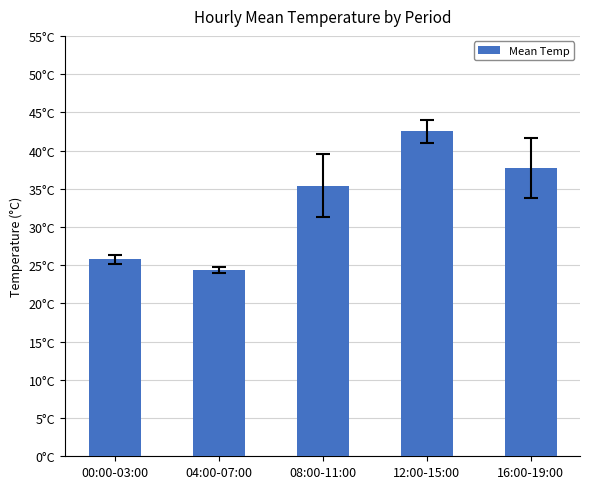

Does the chart contain any negative values?

No